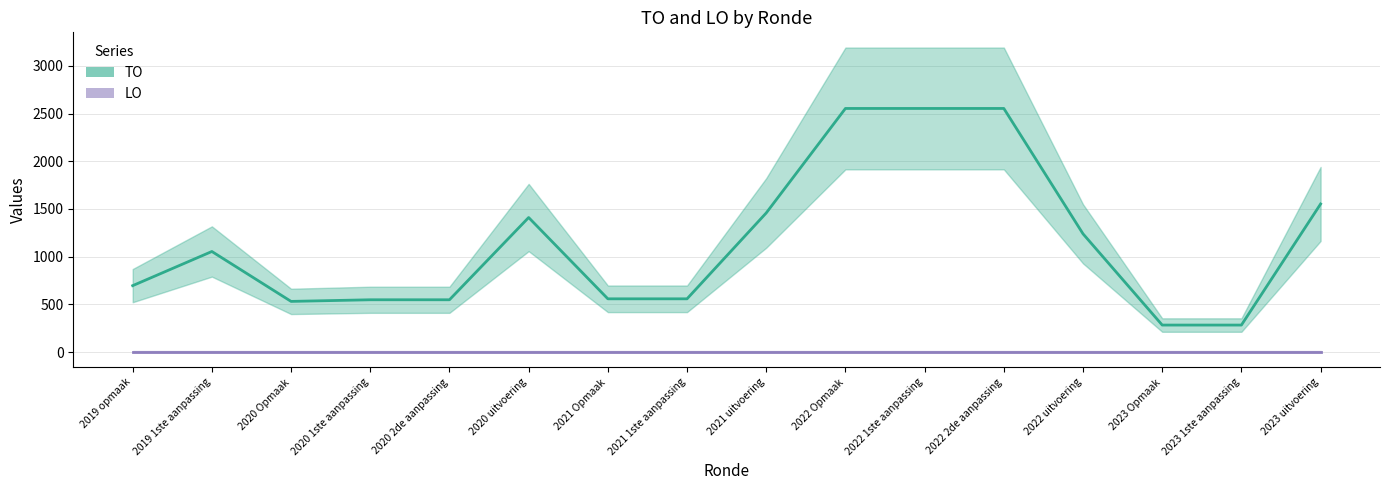

Between 2020 2de aanpassing and 2022 1ste aanpassing, which is larger?

2022 1ste aanpassing